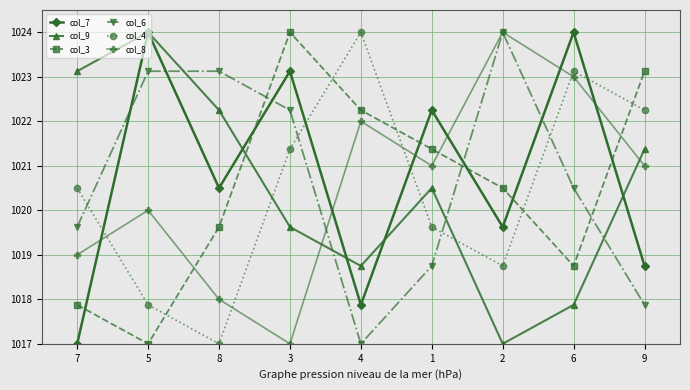

True or false: col_6 has more than 2 points higher than both neighbors.

False